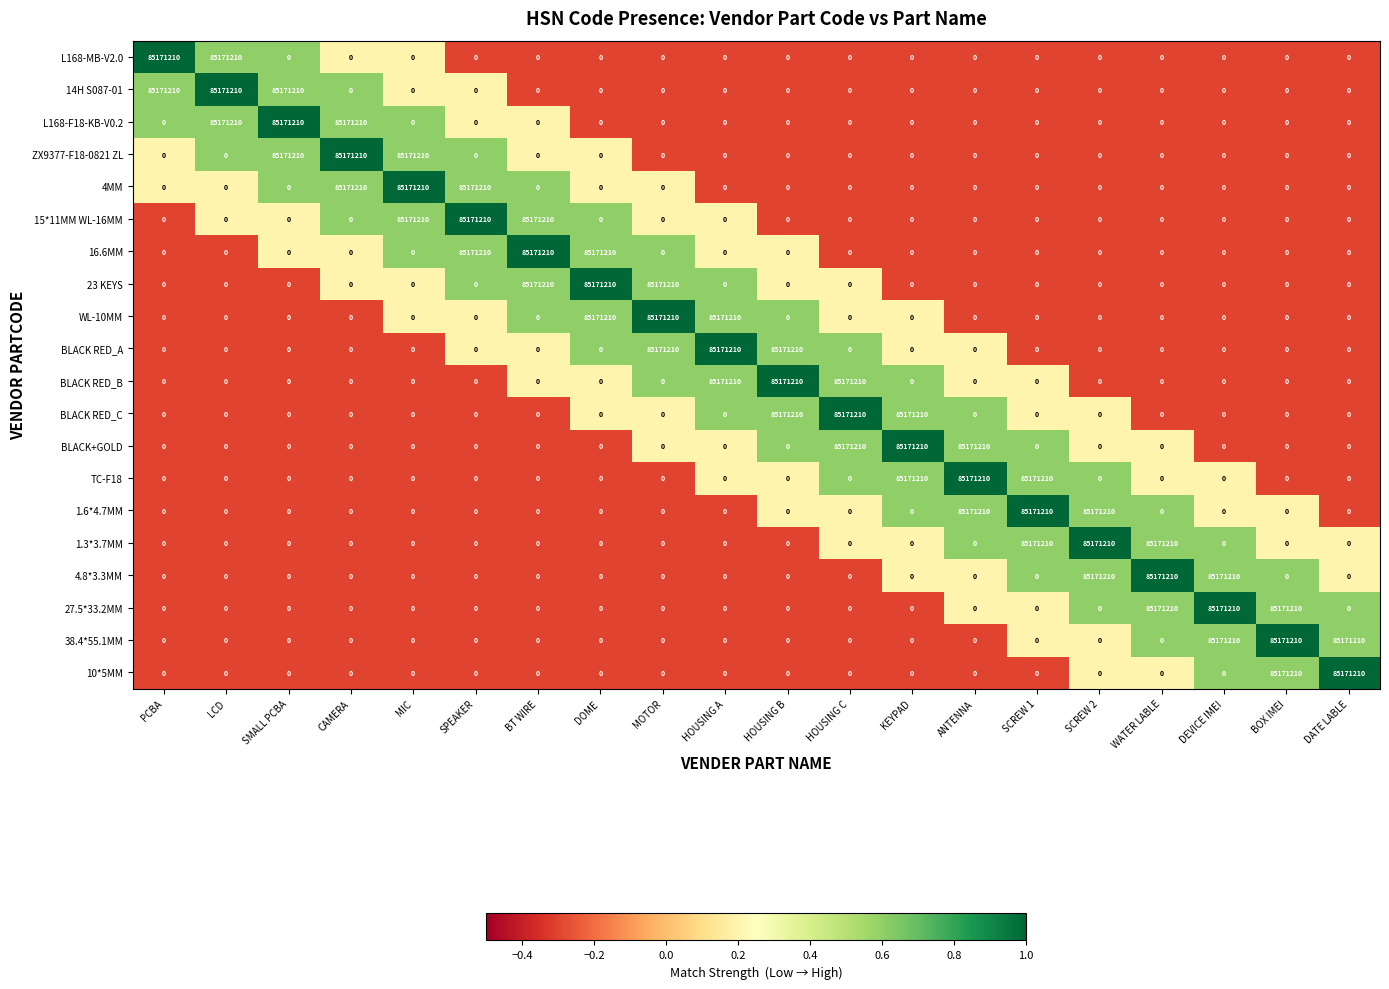

How many data points does each series have?

20